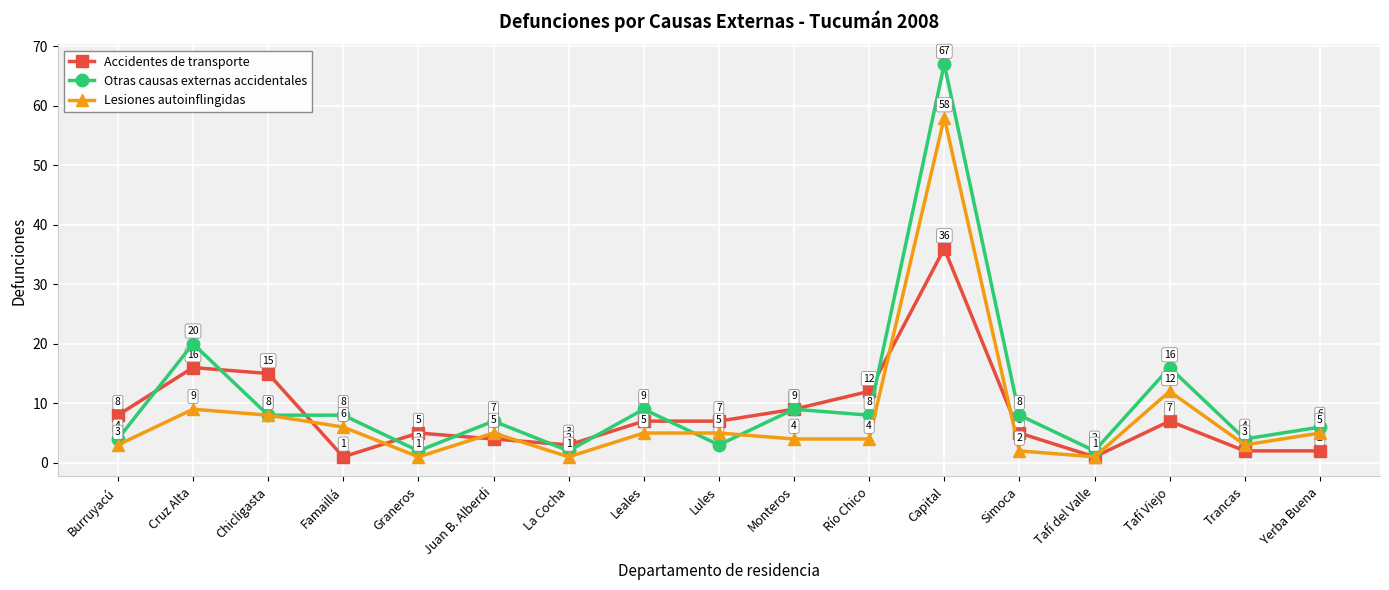

What is the difference between the second highest and minimum values in the Accidentes de transporte series?

15